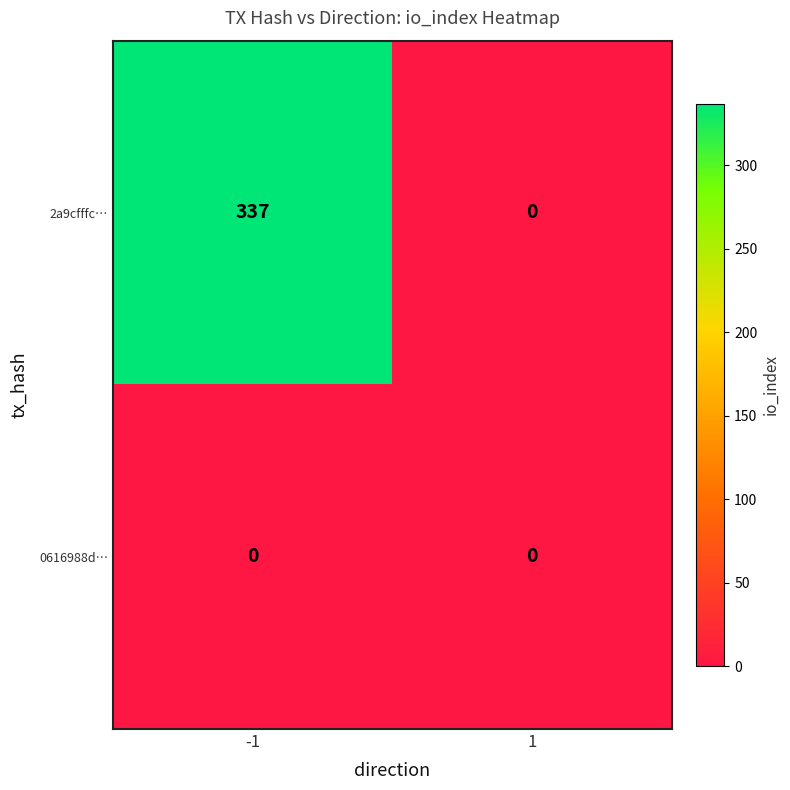

What is the maximum value shown in the chart?

337